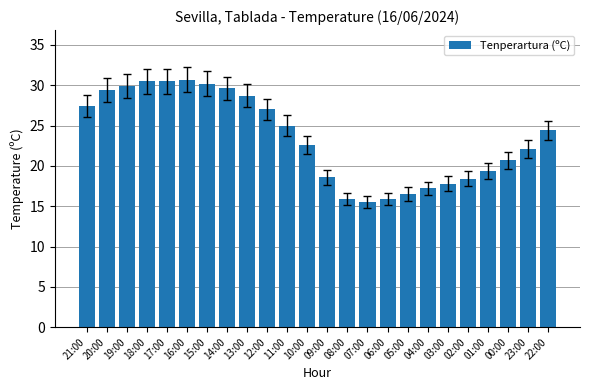

What is the ratio of the value at 22:00 to the value at 09:00?

1.3